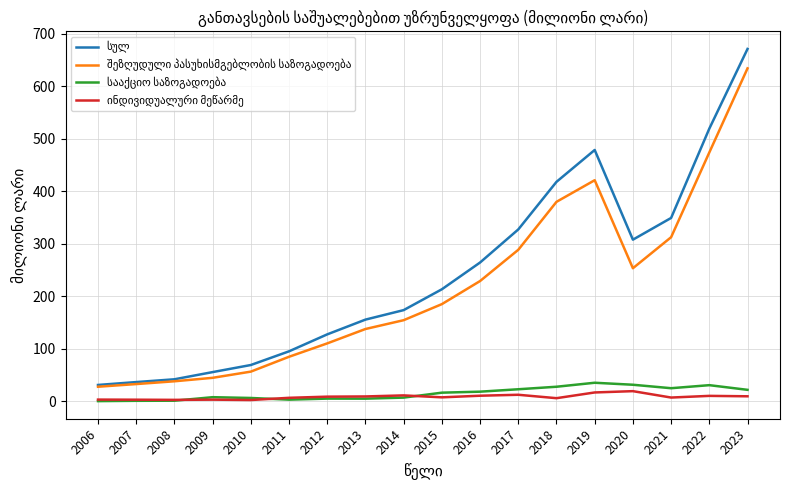

What is the total value across all series at 2020?

611.8